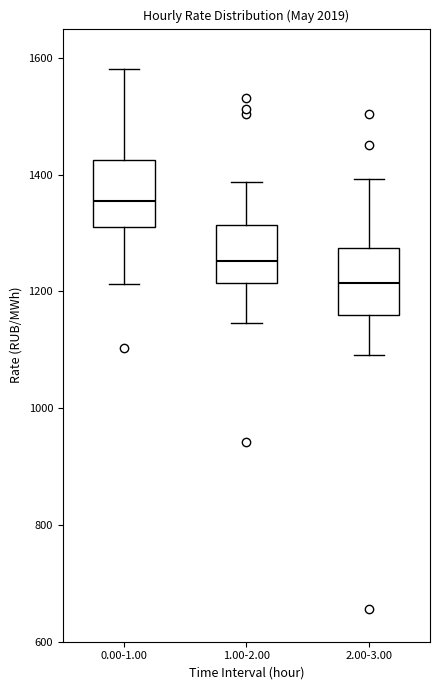

Reading left to right, read every box against the y-axis: the position of its median line, the range the box covers, and the ends of its whiskers. The values are not printed on the chart, so give them approximately, as read against the axis.

0.00-1.00: median 1360, box 1320 to 1420, whiskers 1220 to 1580
1.00-2.00: median 1260, box 1220 to 1320, whiskers 1140 to 1380
2.00-3.00: median 1220, box 1160 to 1280, whiskers 1100 to 1400